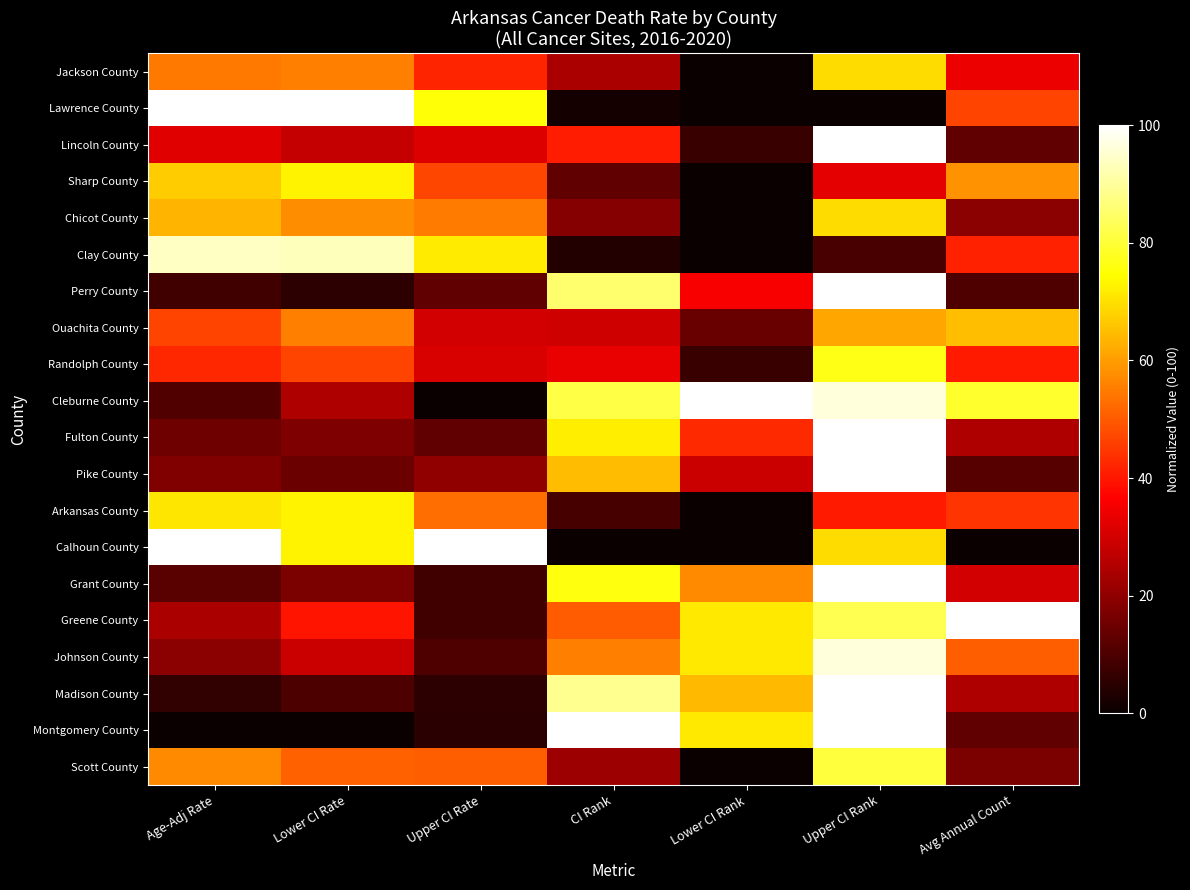

Which has a higher value, Upper CI Rate or Age-Adj Rate?

Age-Adj Rate